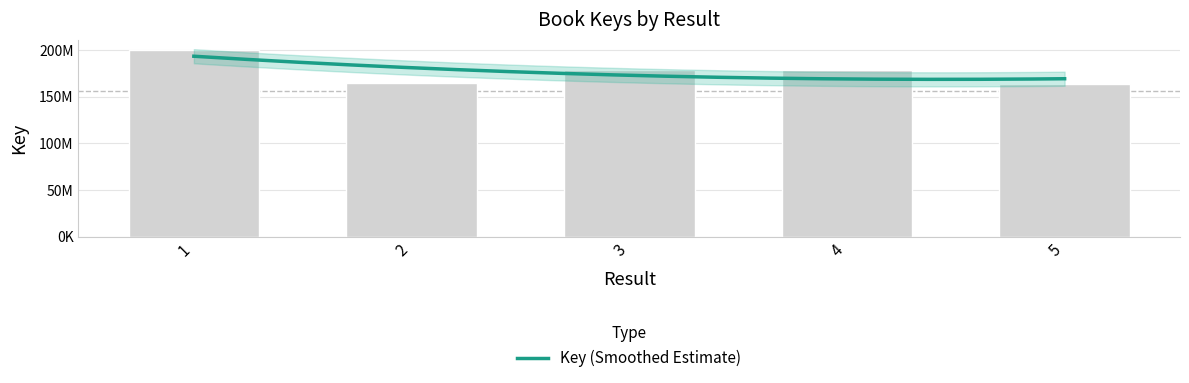

What is the value of the 4th bar from the left?

178327355